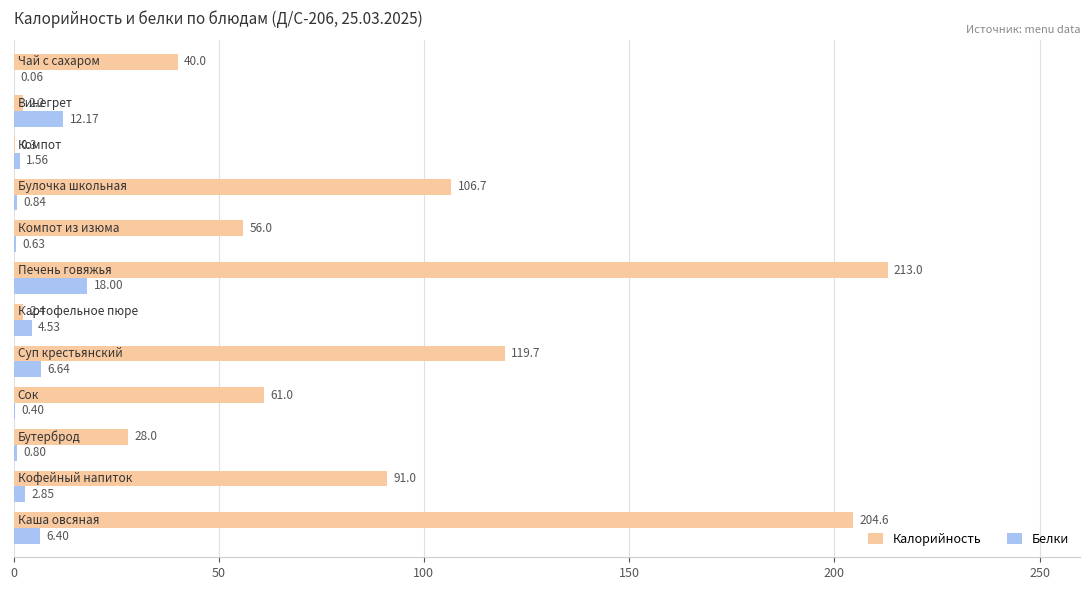

Which series has the largest total across all categories?

Калорийность